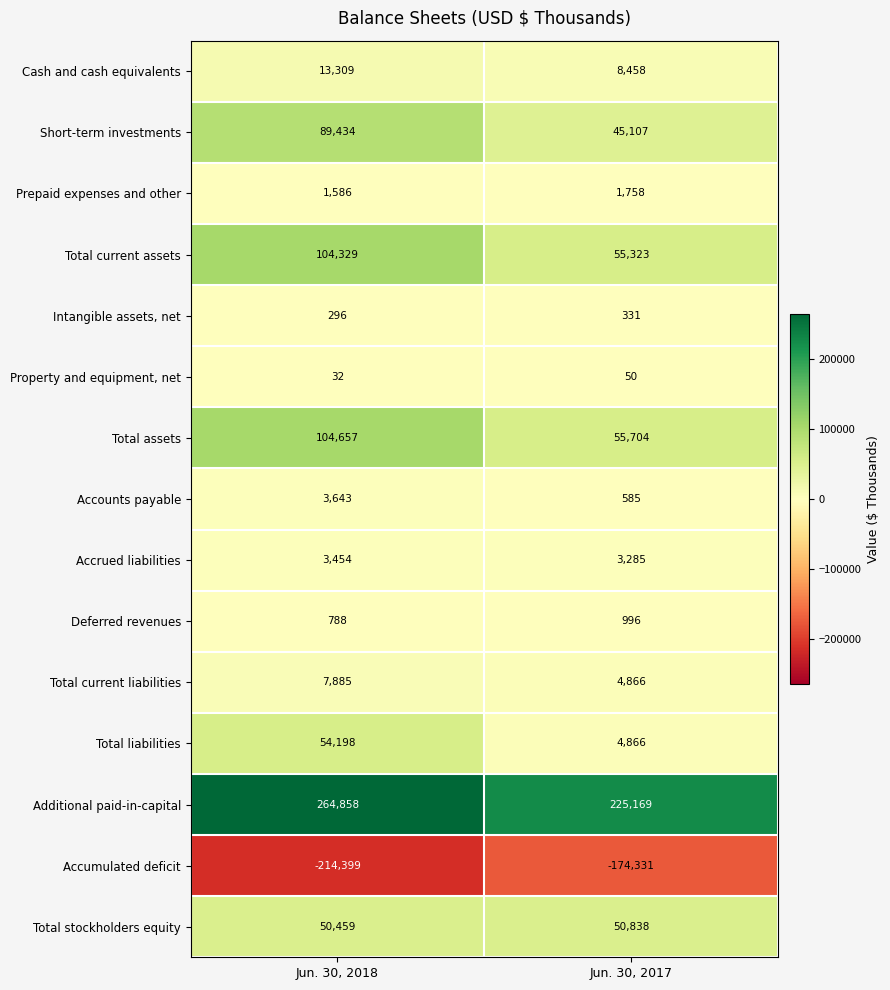

Read the Total current liabilities value at Jun. 30, 2018, to the nearest 50.

7900